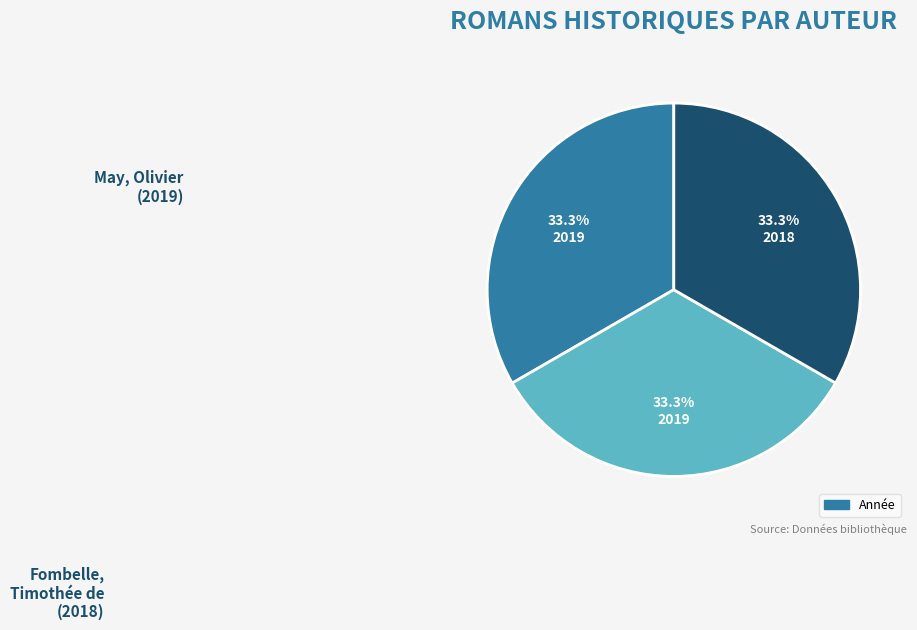

Is there any slice that represents more than half of the pie?

No